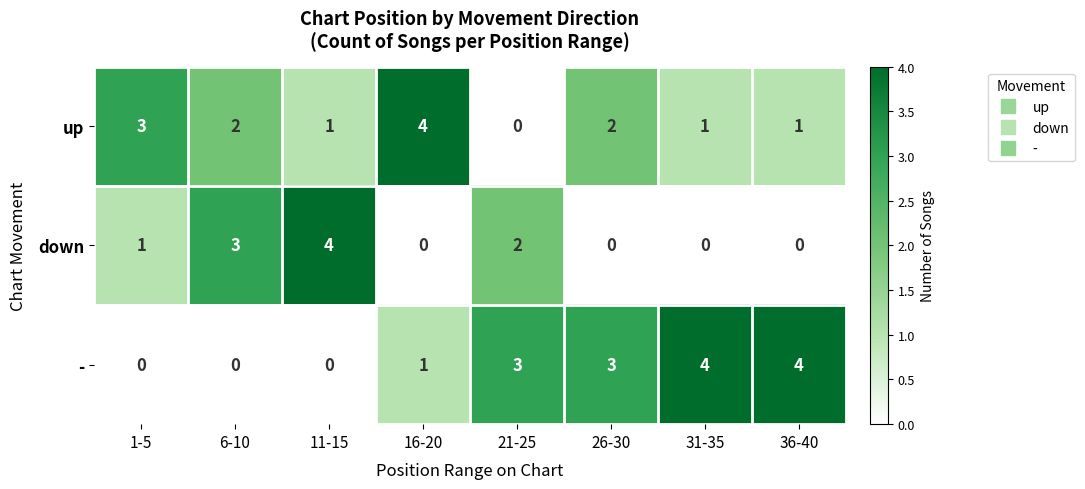

What is the difference between the highest and lowest values at 36-40?

4